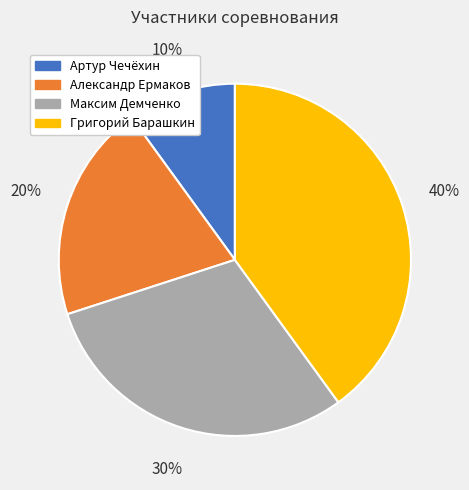

Combined, do Максим Демченко and Артур Чечёхин account for over 50%?

No